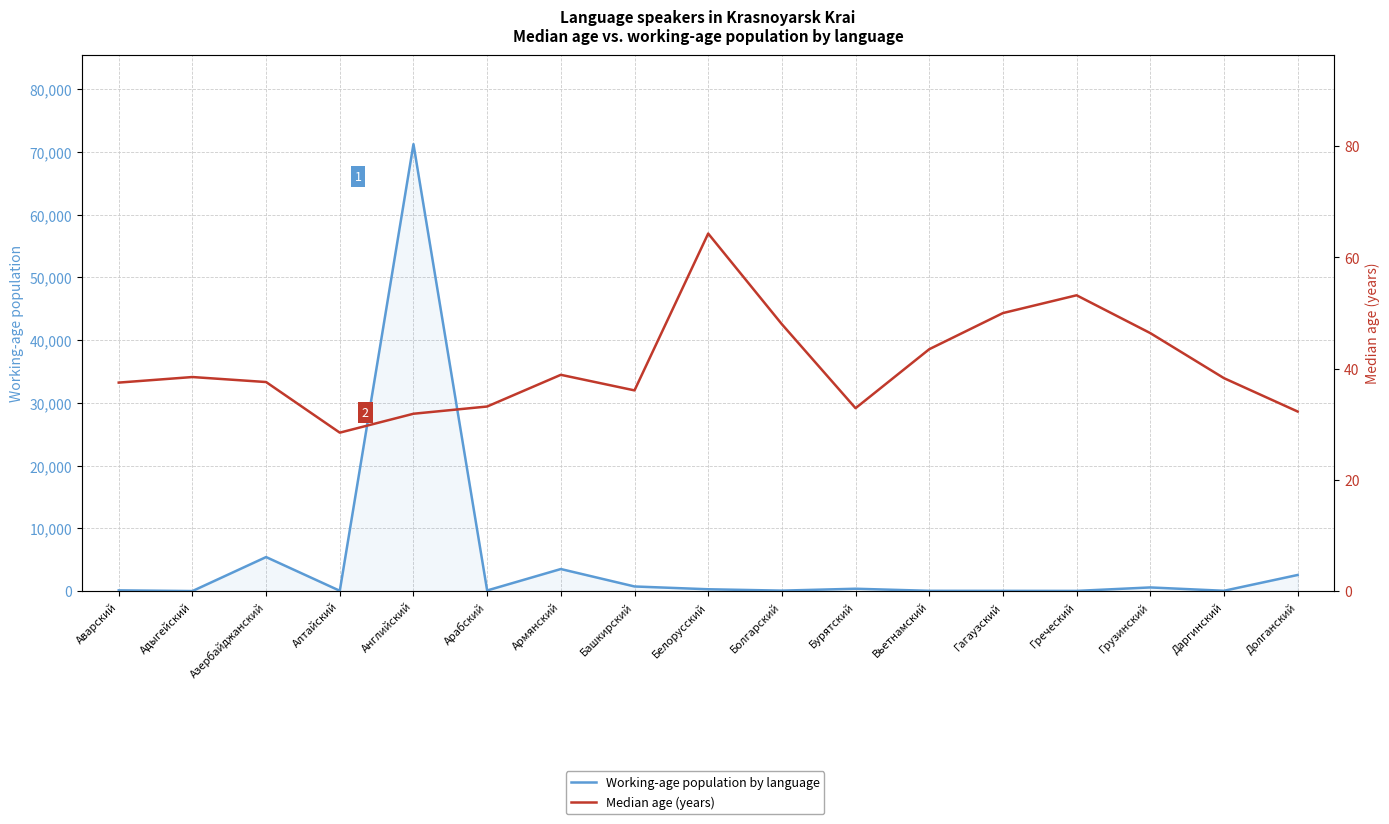

Is it true that Working-age population by language equals 86.7 at Даргинский?

False